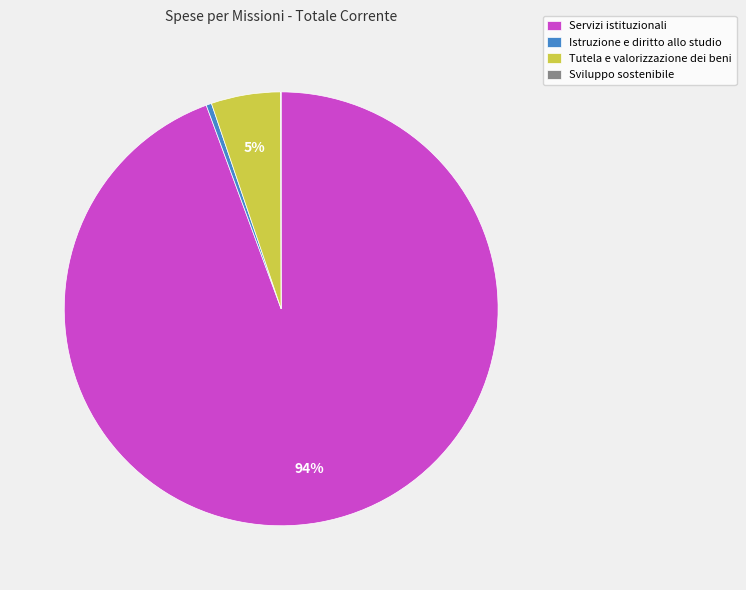

Which slice is the largest?

Servizi istituzionali